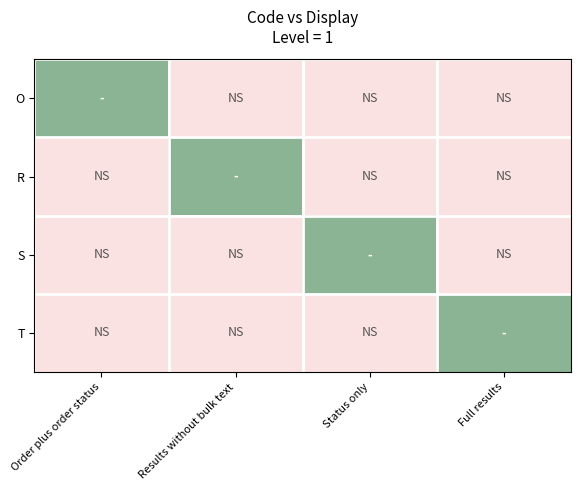

Reading right to left, extract all data points from this chart.

O: Full results=0	Status only=0	Results without bulk text=0	Order plus order status=1
R: Full results=0	Status only=0	Results without bulk text=1	Order plus order status=0
S: Full results=0	Status only=1	Results without bulk text=0	Order plus order status=0
T: Full results=1	Status only=0	Results without bulk text=0	Order plus order status=0